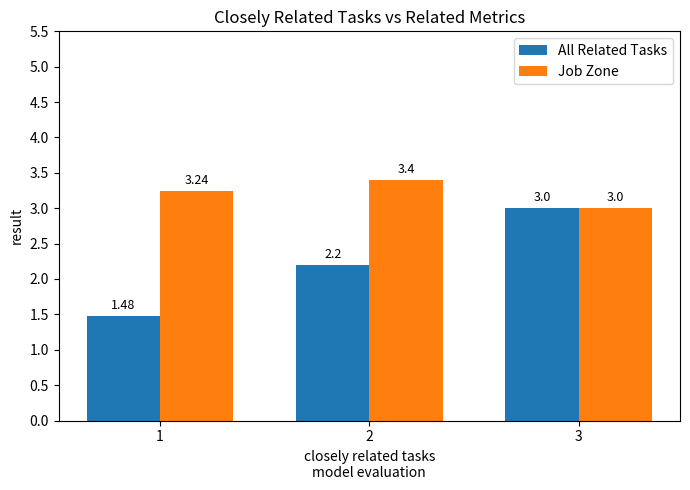

How many bars are there in total?

6